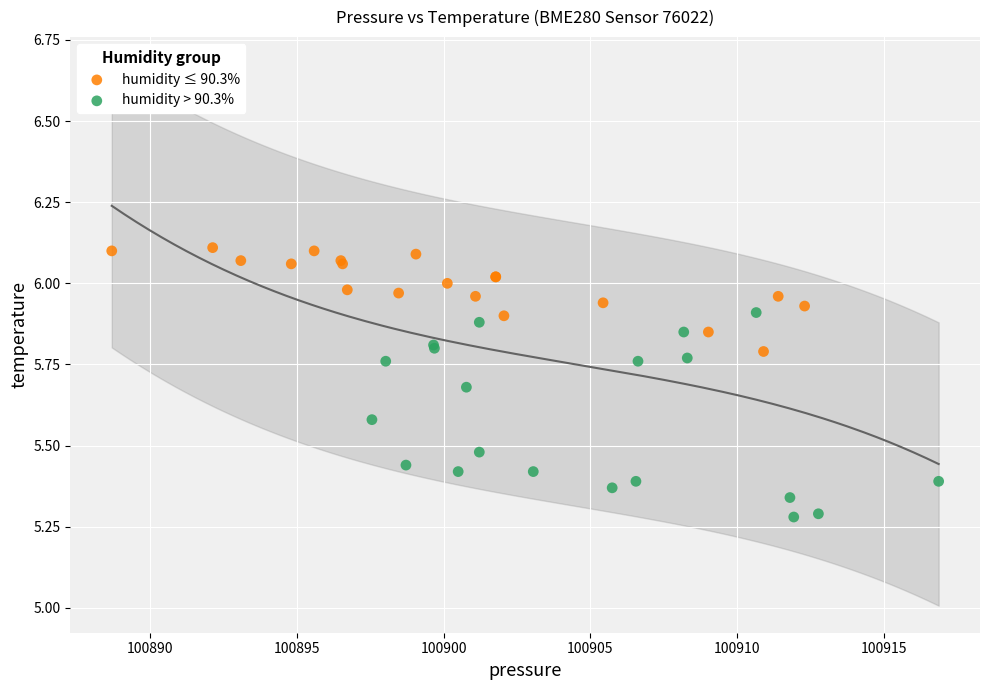

What are all the series names shown in the legend?

humidity ≤ 90.3%, humidity > 90.3%